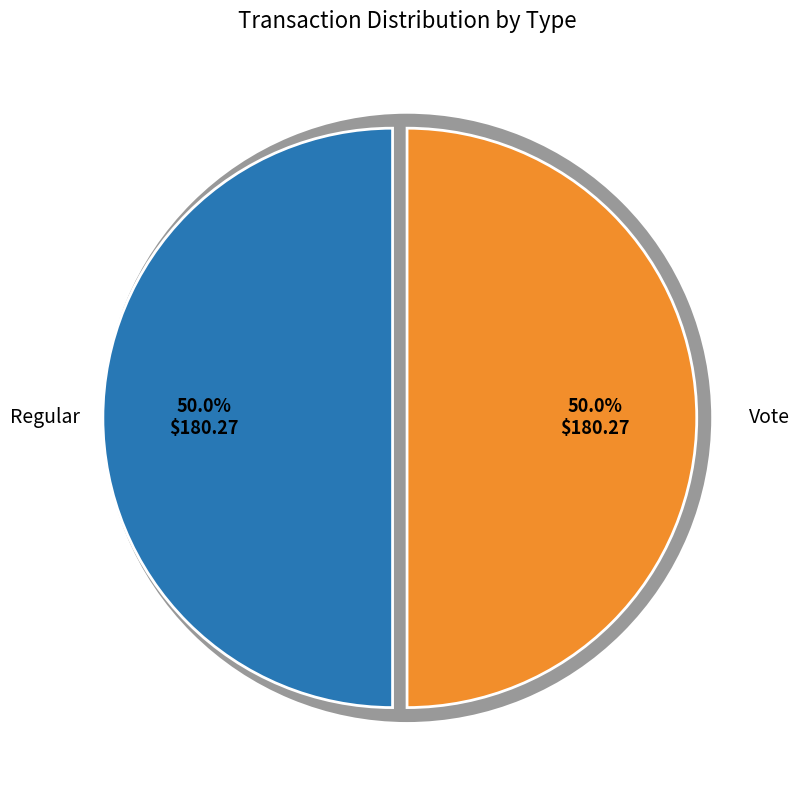

The Regular slice represents 14% of the pie. True or false?

False